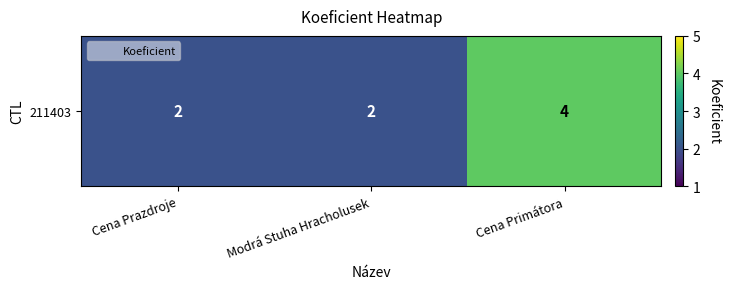

At which category does the chart reach its peak across all series?

Cena Primátora